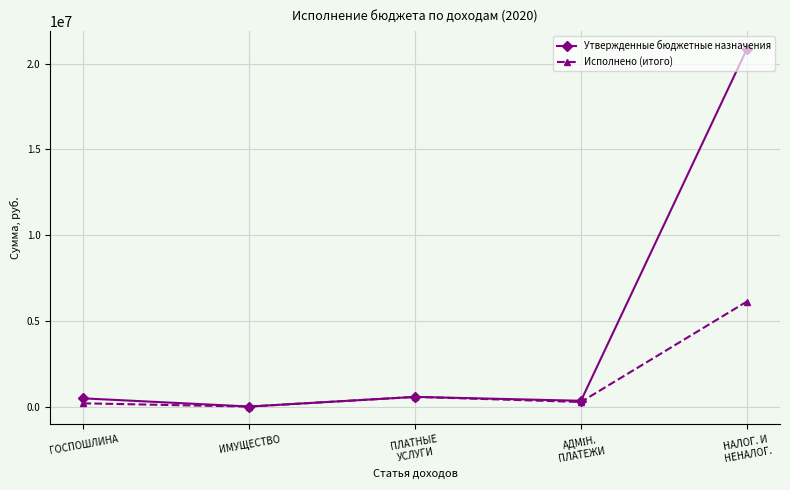

What is the difference between the Исполнено (итого) values at ГОСПОШЛИНА and ПЛАТНЫЕ
УСЛУГИ?

375651.6